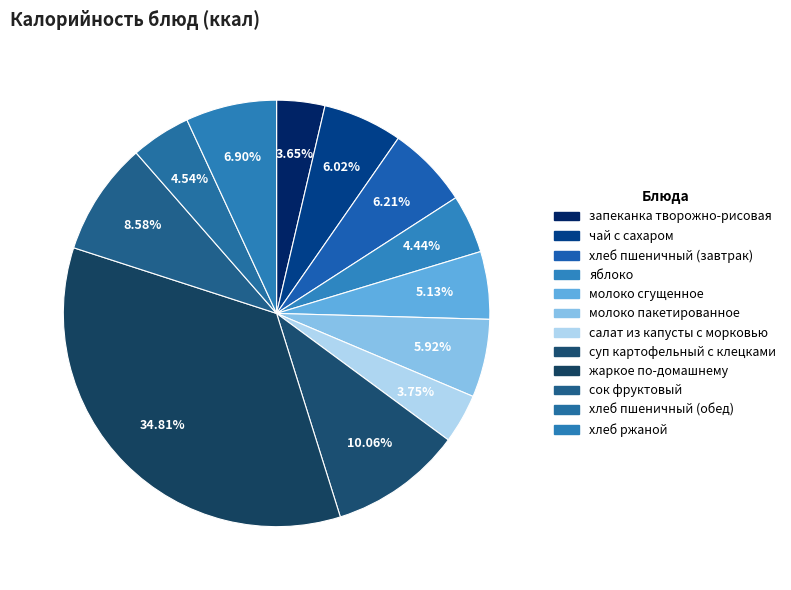

How many segments does this pie chart have?

12